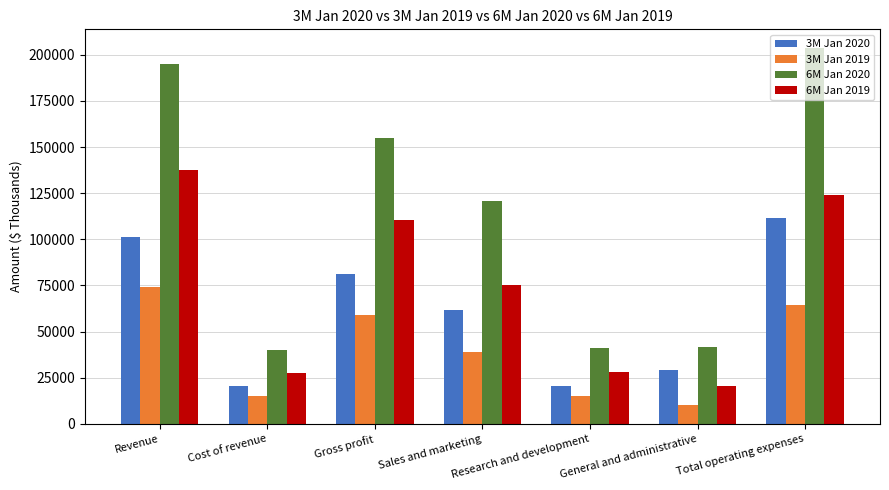

What is the greatest value displayed?

203617